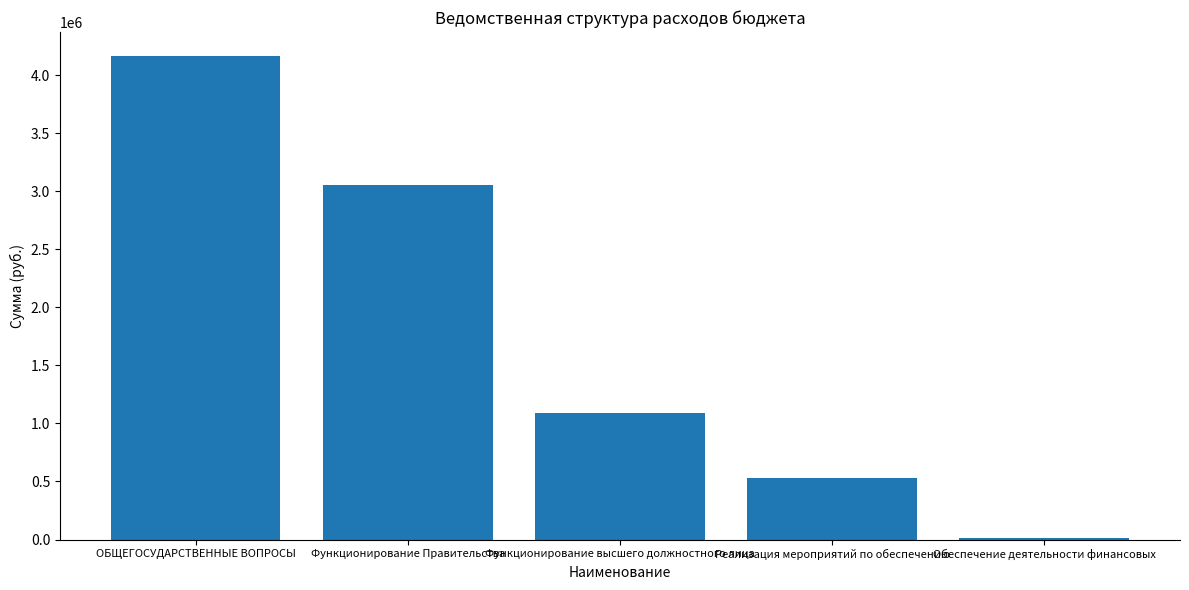

The value at Реализация мероприятий по обеспечению is 304121.6. True or false?

False